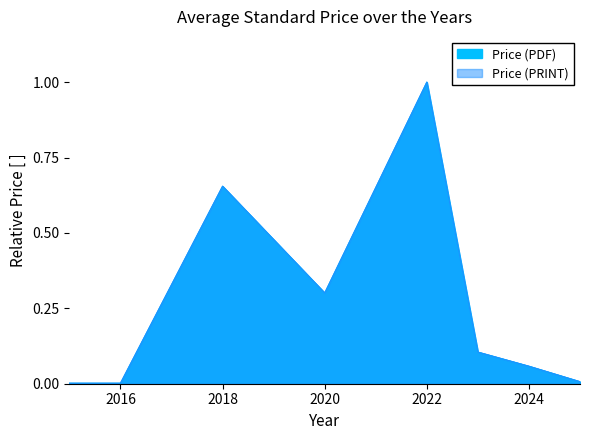

At which category is the sum across all series the highest?

2022